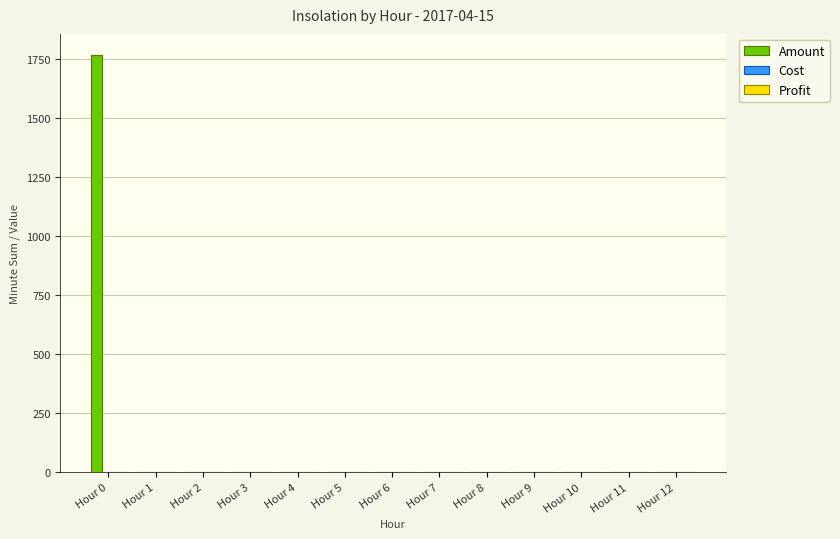

The value at Hour 12 is 958. True or false?

False